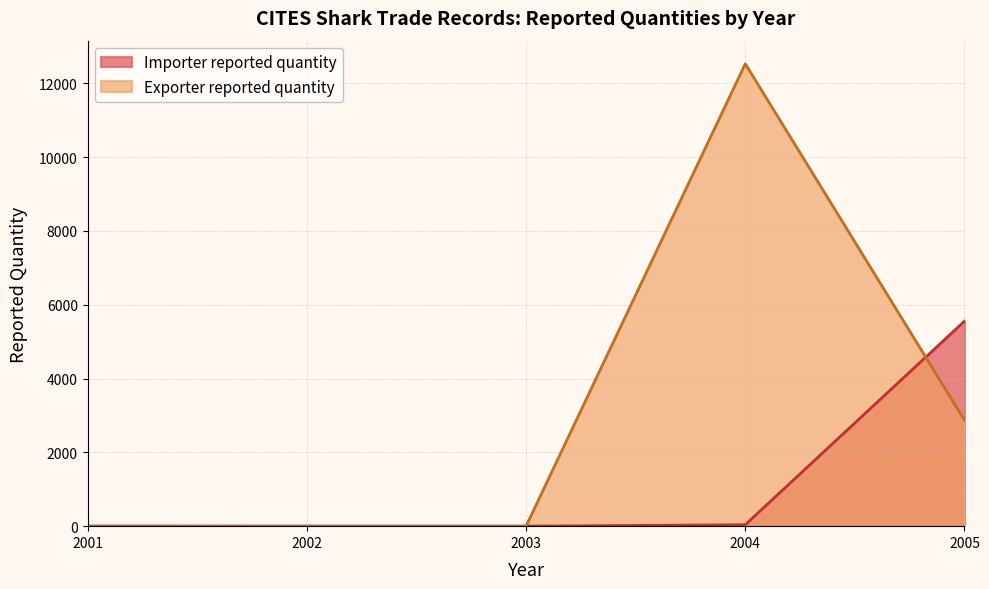

What is the total value across all series at 2005?

8425